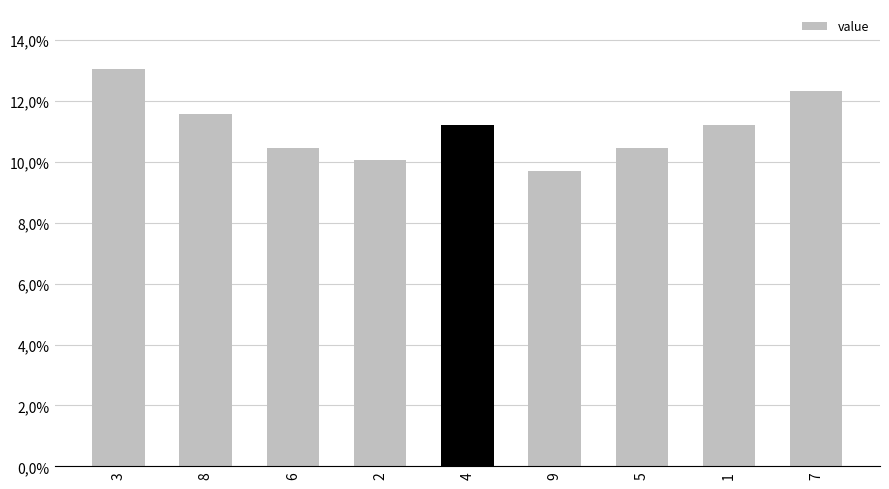

At which category does the chart reach its minimum across all series?

9